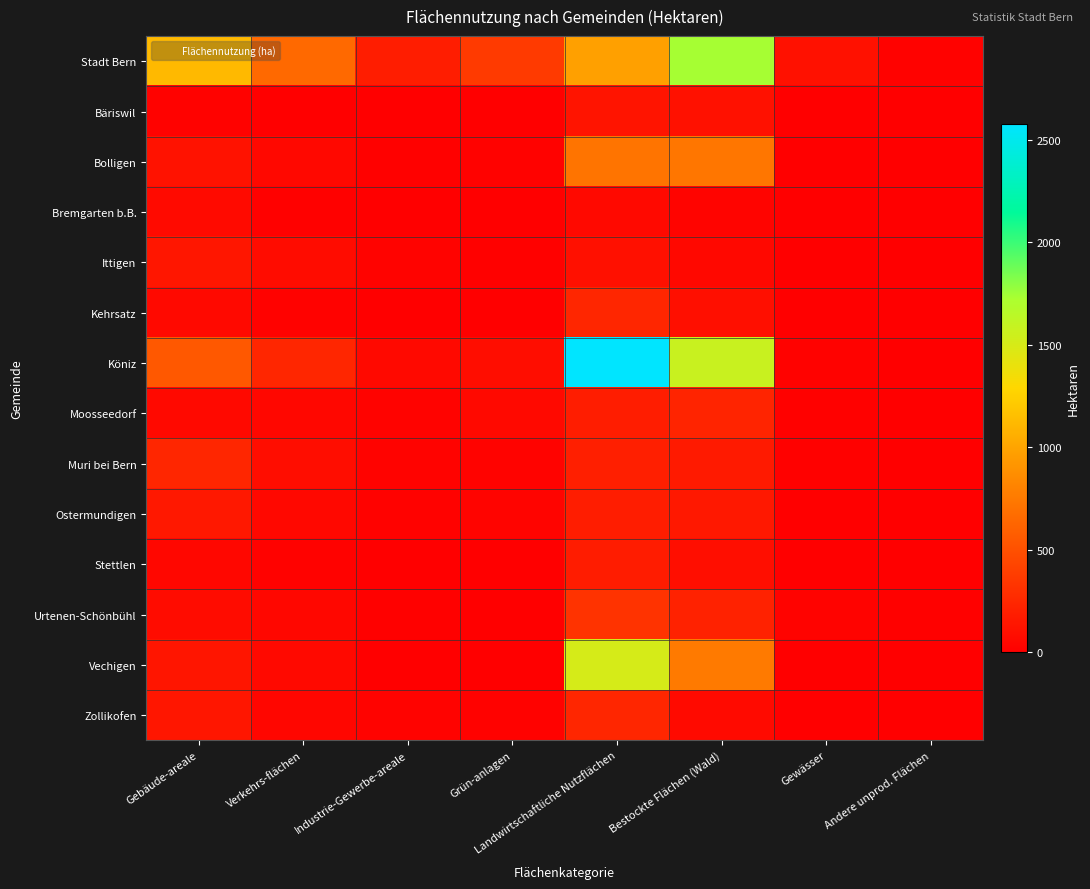

List the series in order of their peak value, lowest first.

Bremgarten b.B., Bäriswil, Ittigen, Stettlen, Ostermundigen, Moosseedorf, Zollikofen, Kehrsatz, Muri bei Bern, Urtenen-Schönbühl, Bolligen, Vechigen, Stadt Bern, Köniz